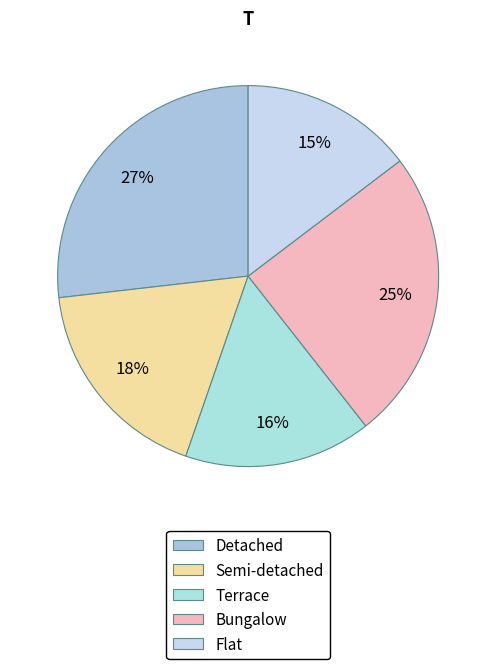

To the nearest percent, what is the average slice percentage?

20%